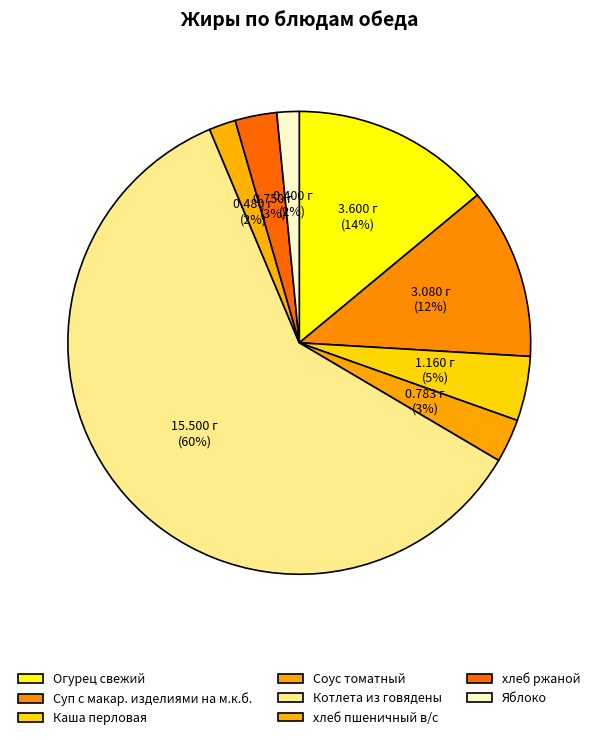

To the nearest percent, what is the difference between the Котлета из говядены and хлеб пшеничный в/с slice percentages?

58%